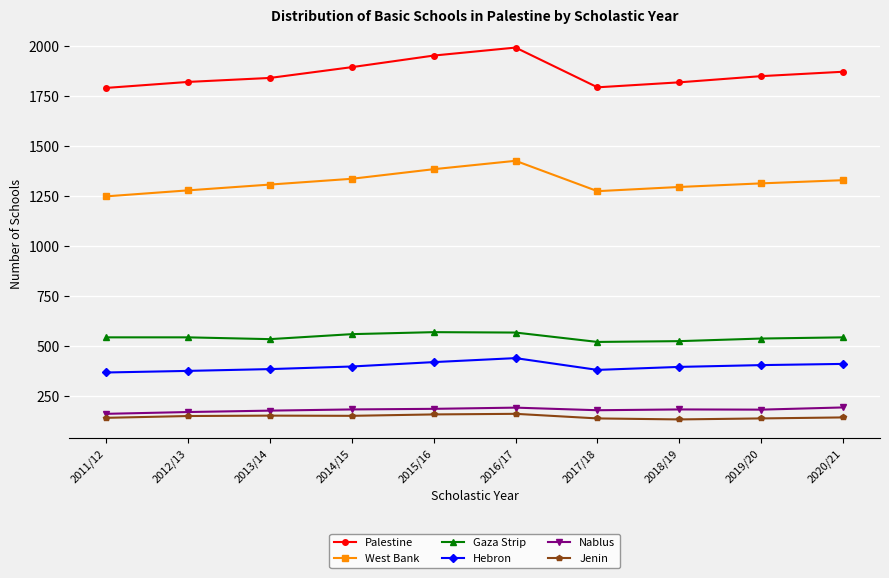

What is the difference between the West Bank values at 2020/21 and 2013/14?

22